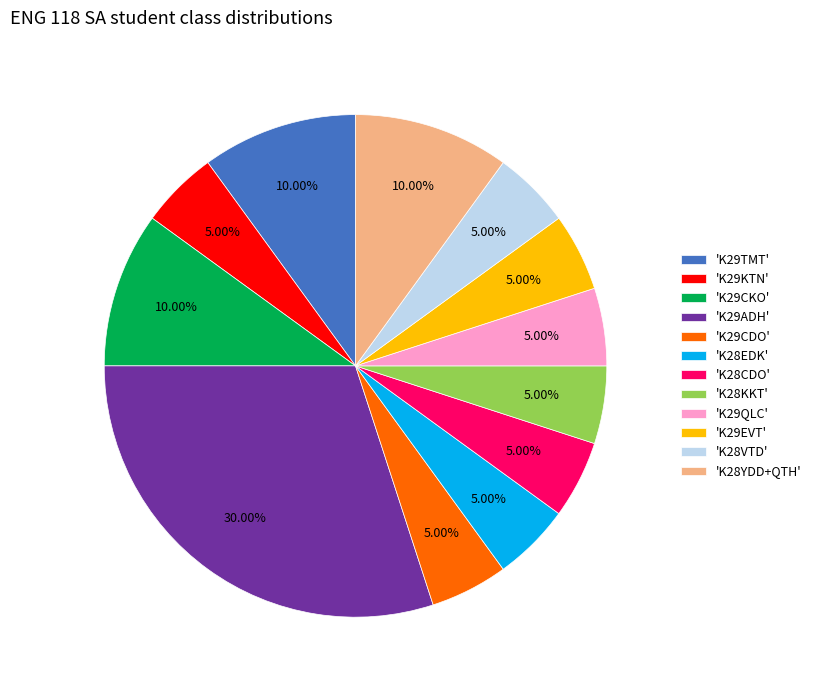

Is the sum of 'K29TMT' and 'K29CDO' greater than half?

No